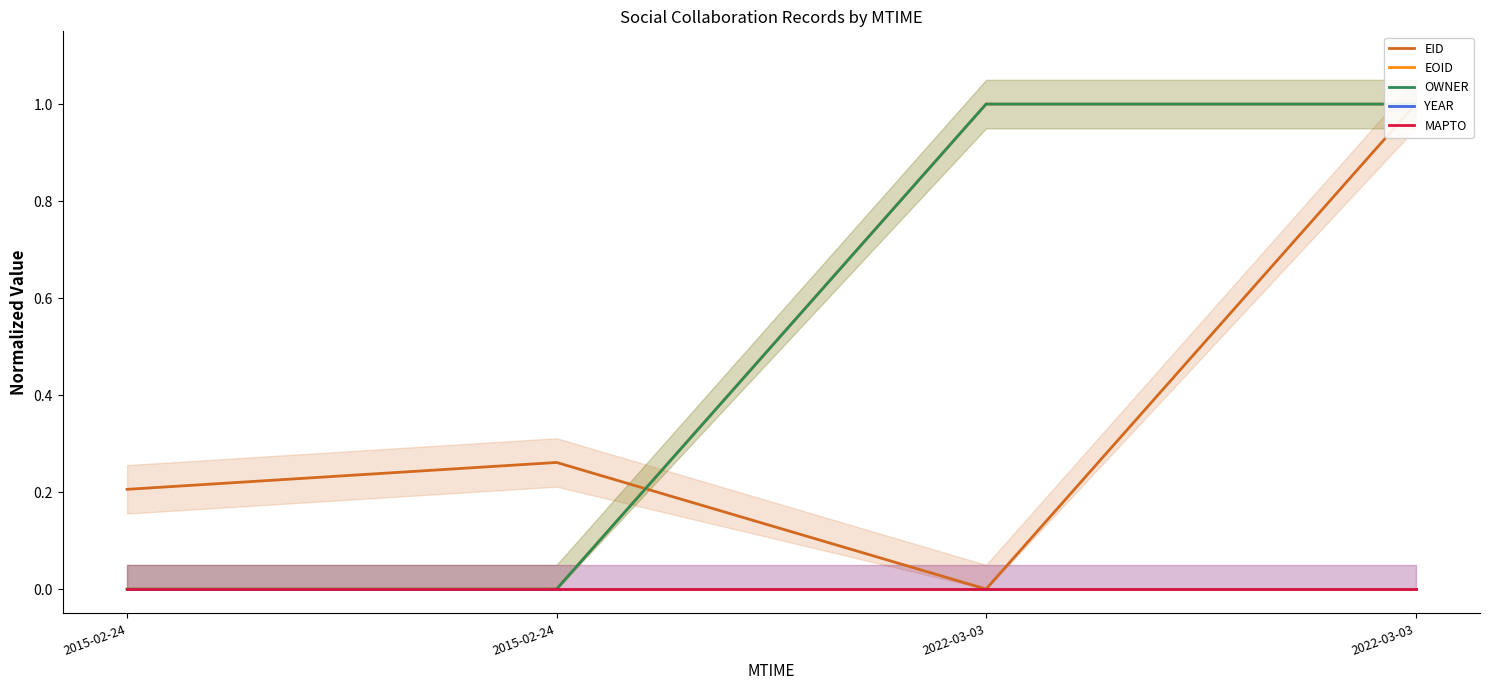

List the series in order of their peak value, highest first.

EID, EOID, OWNER, YEAR, MAPTO